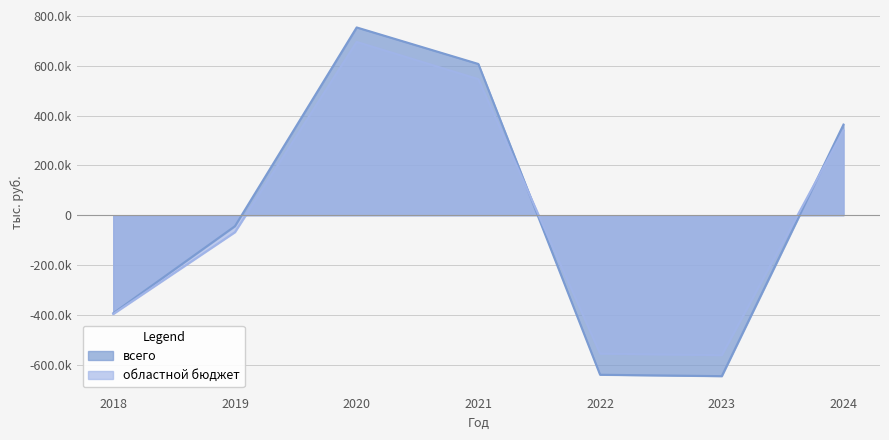

How many lines are shown in the chart?

2